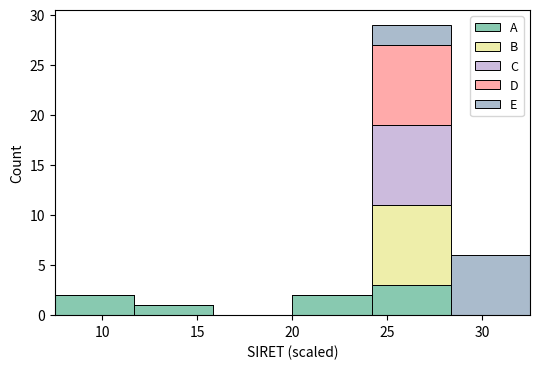

Which range on the x-axis has the tallest stacked bar (by total height)?

24.0 to 28.5